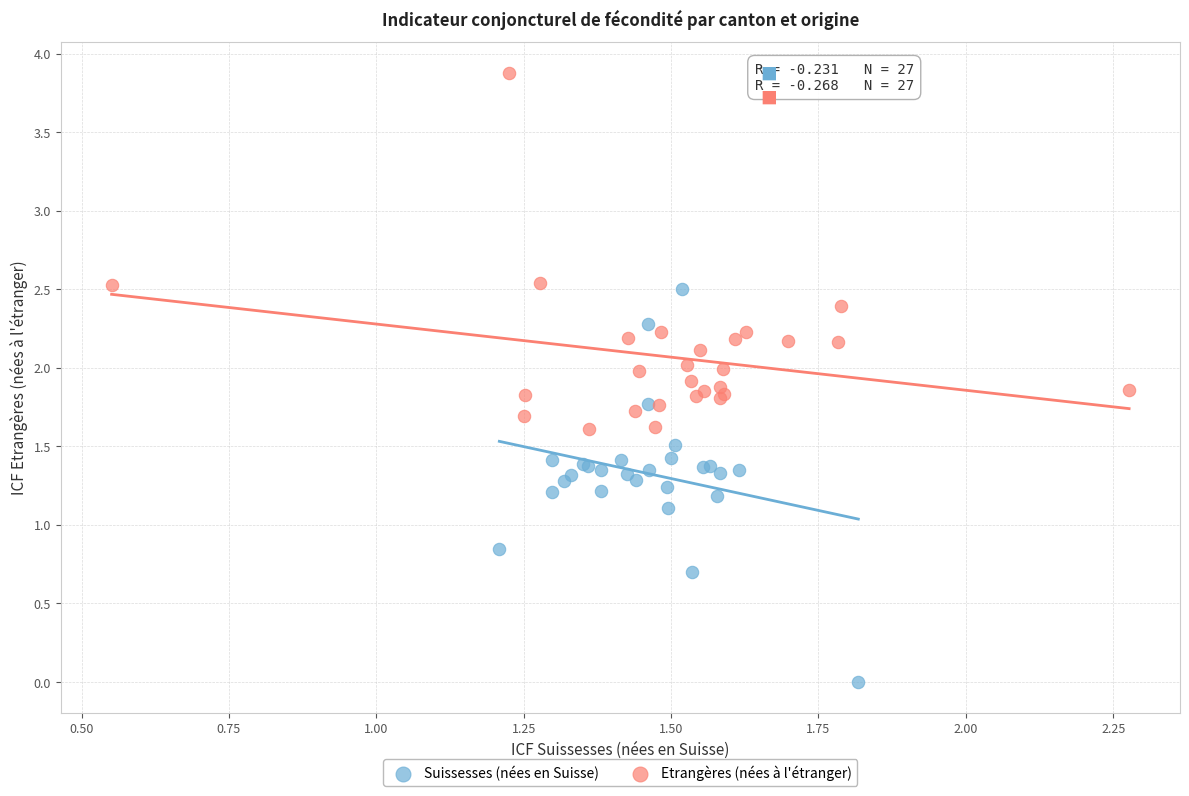

Which series contains the lowest Y value?

Suissesses (nées en Suisse)